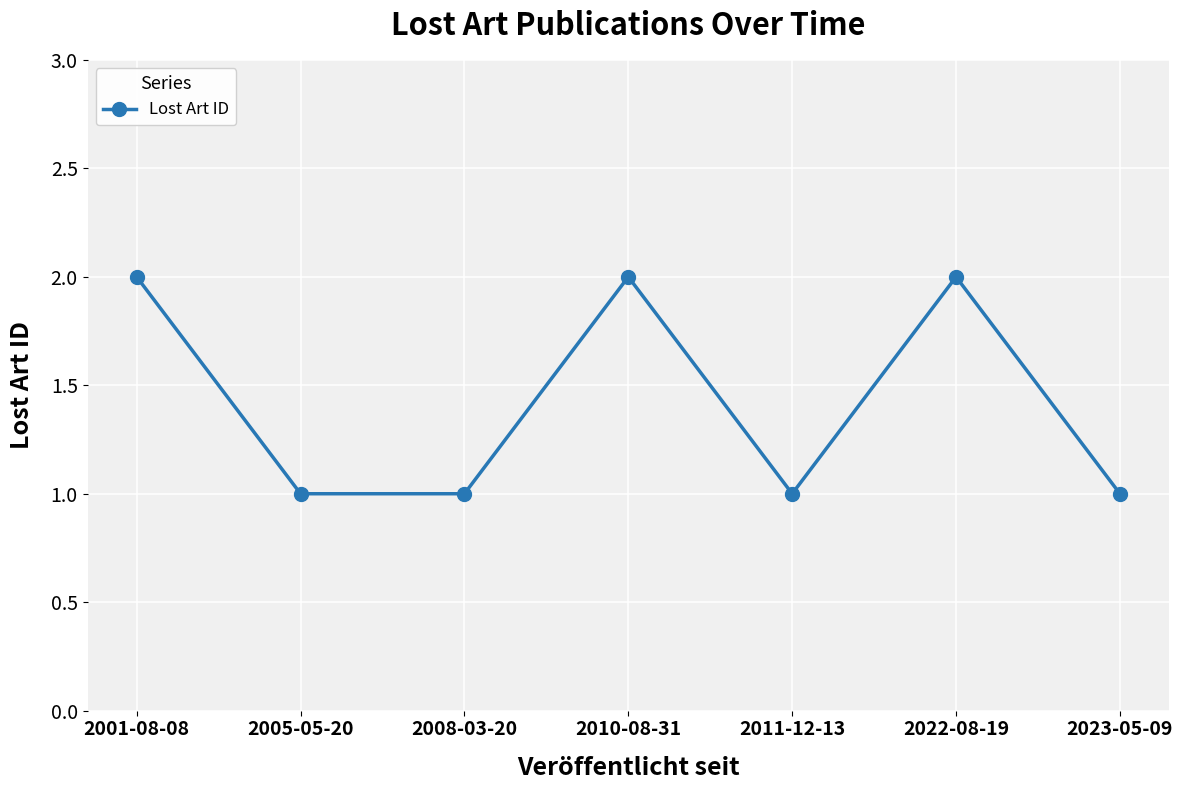

Is this an area chart (filled region under the line)?

No